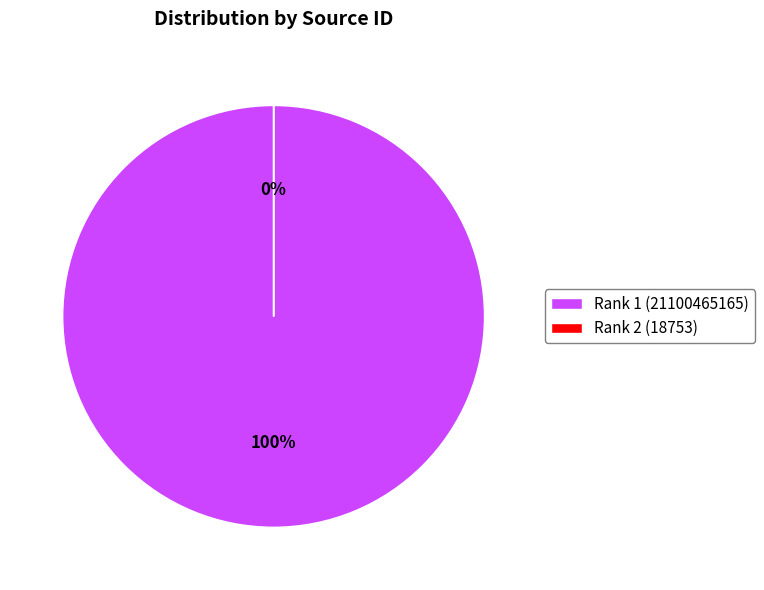

Rank the categories by value from lowest to highest.

Rank 2 (18753), Rank 1 (21100465165)